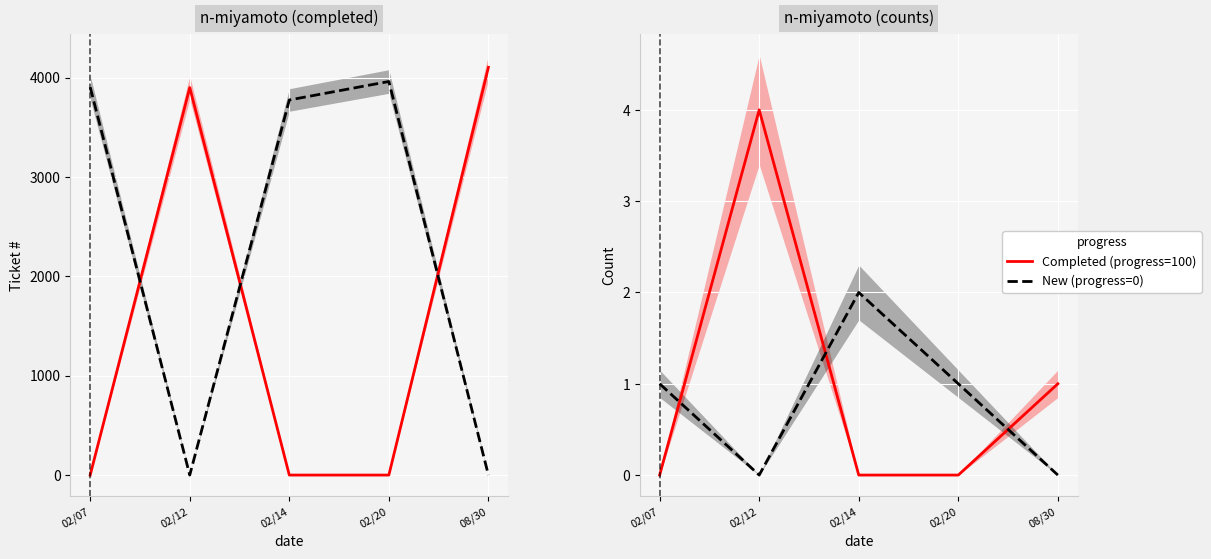

List the series in order of their overall mean, lowest first.

New (progress=0), Completed (progress=100)